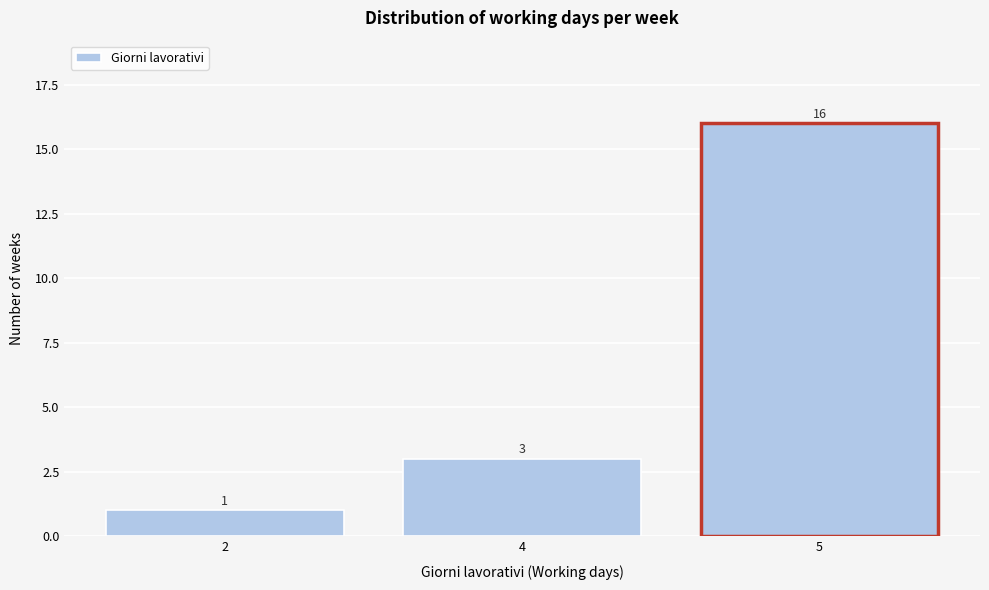

Reading left to right, transcribe all the data shown in this chart.

2=1	4=3	5=16